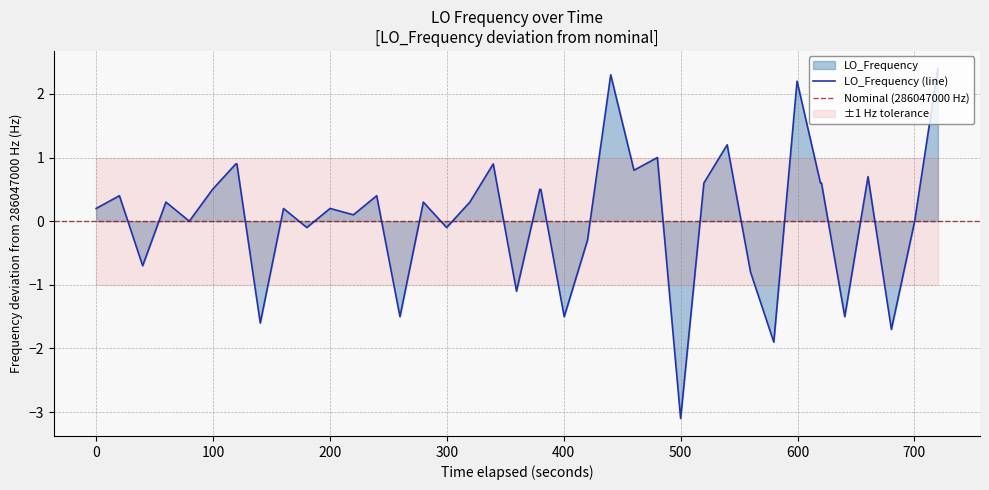

What is the minimum value for LO_Frequency (line)?

-3.1